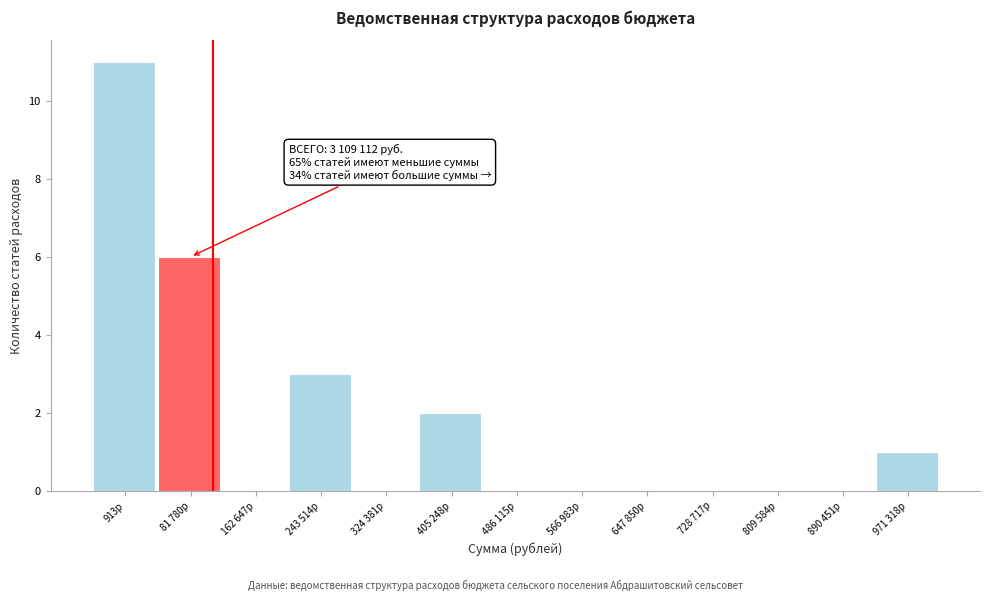

Reading left to right, extract all data points from this chart.

913р=11	81 780р=6	162 647р=0	243 514р=3	324 381р=0	405 248р=2	486 115р=0	566 983р=0	647 850р=0	728 717р=0	809 584р=0	890 451р=0	971 318р=1